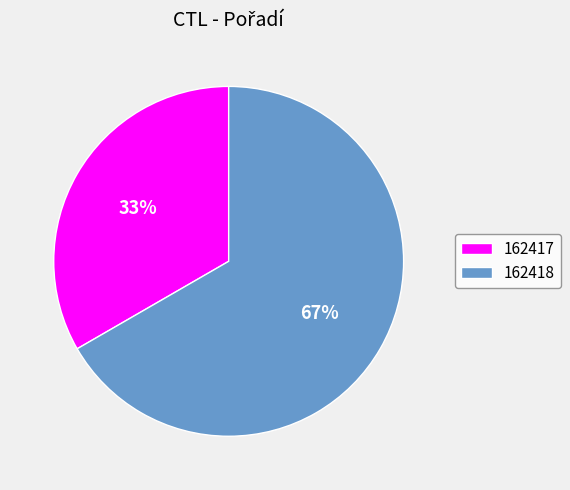

Does 162417 account for over 50% of the chart?

No